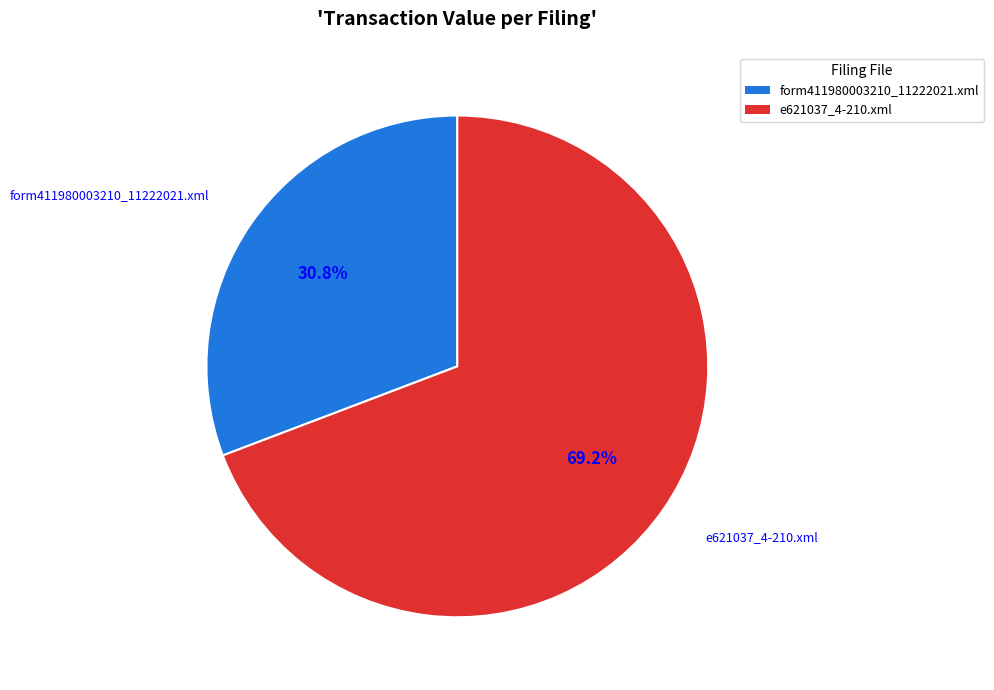

Which category has the smallest portion of the pie?

form411980003210_11222021.xml